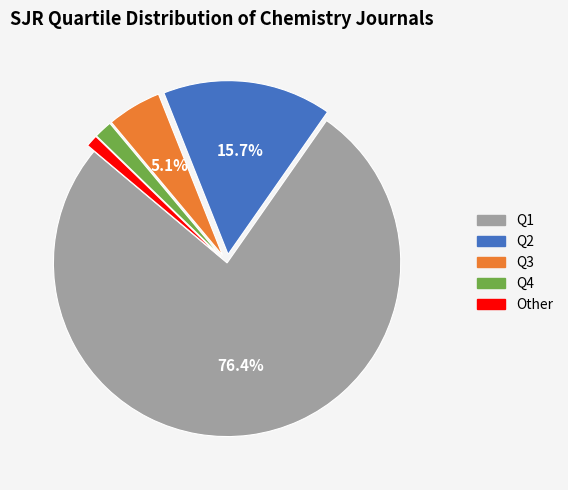

What is the largest slice in the pie chart?

Q1